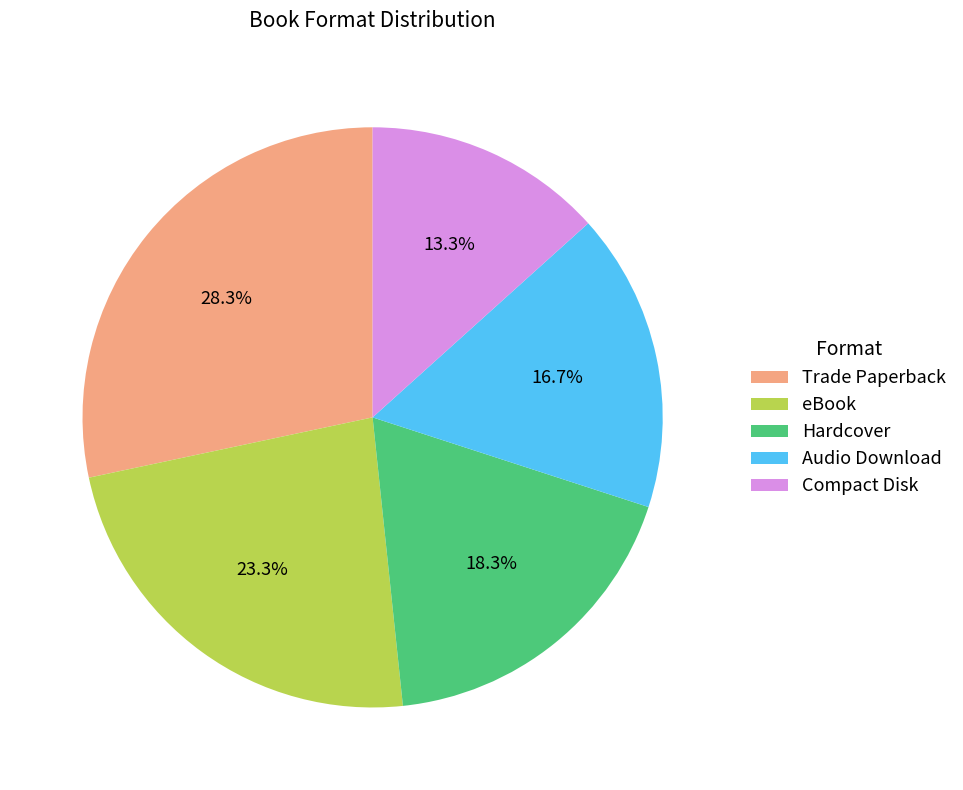

To the nearest percent, what is the difference between the Trade Paperback and Audio Download slice percentages?

12%